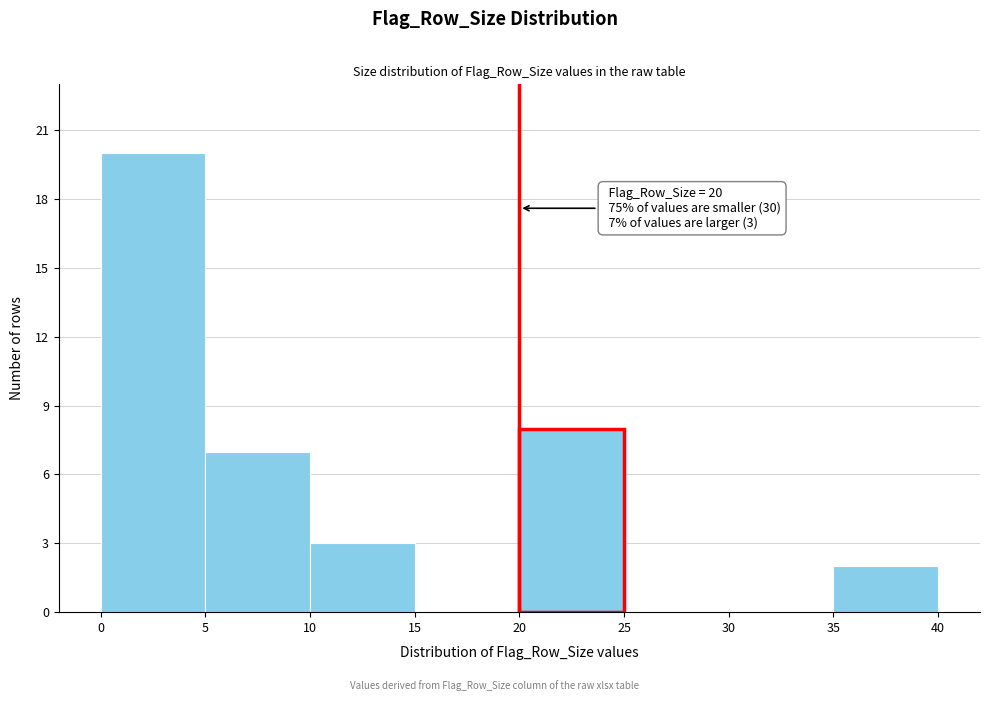

Which range on the x-axis has the tallest bar?

0 to 5